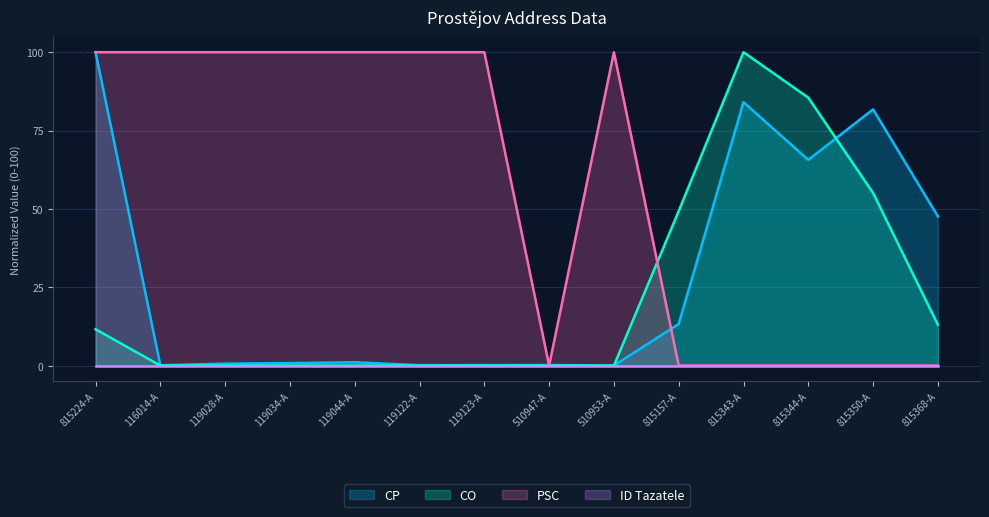

How many data points does each series have?

14